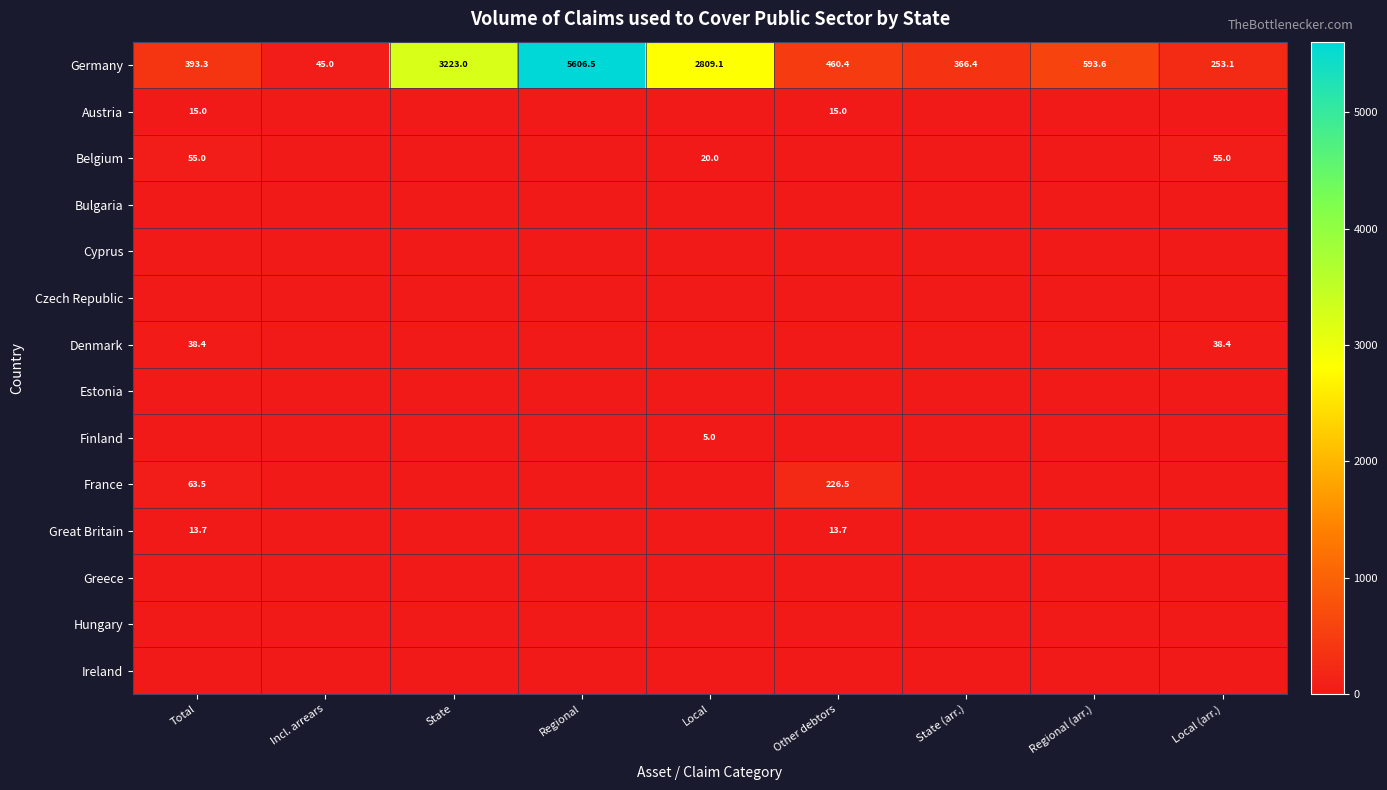

At which category does the chart reach its peak across all series?

Regional